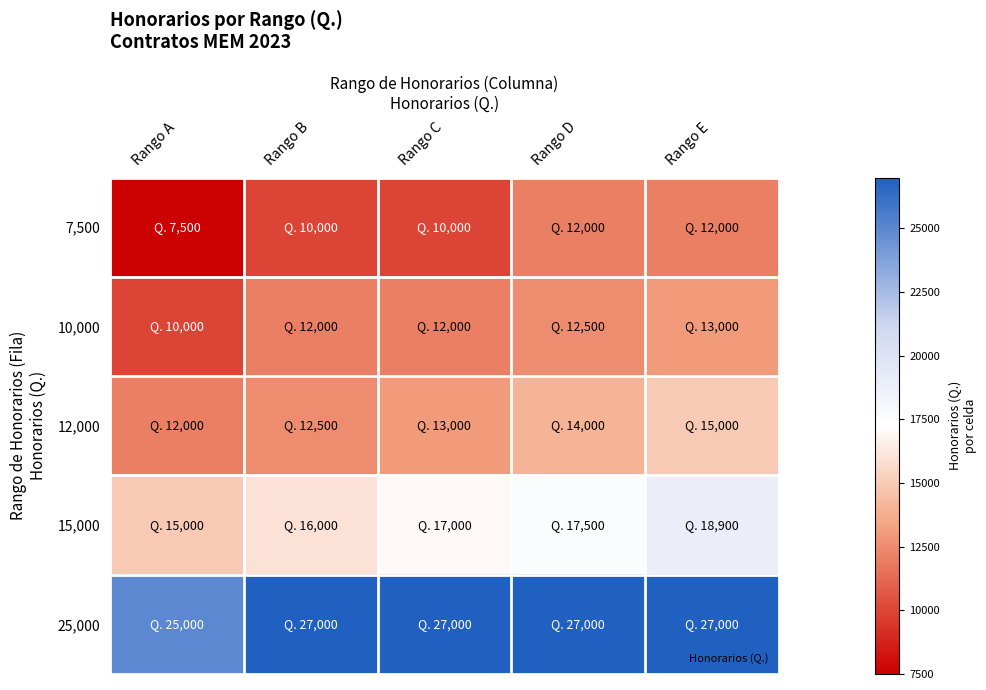

Which category has the lowest value across all series?

Rango A